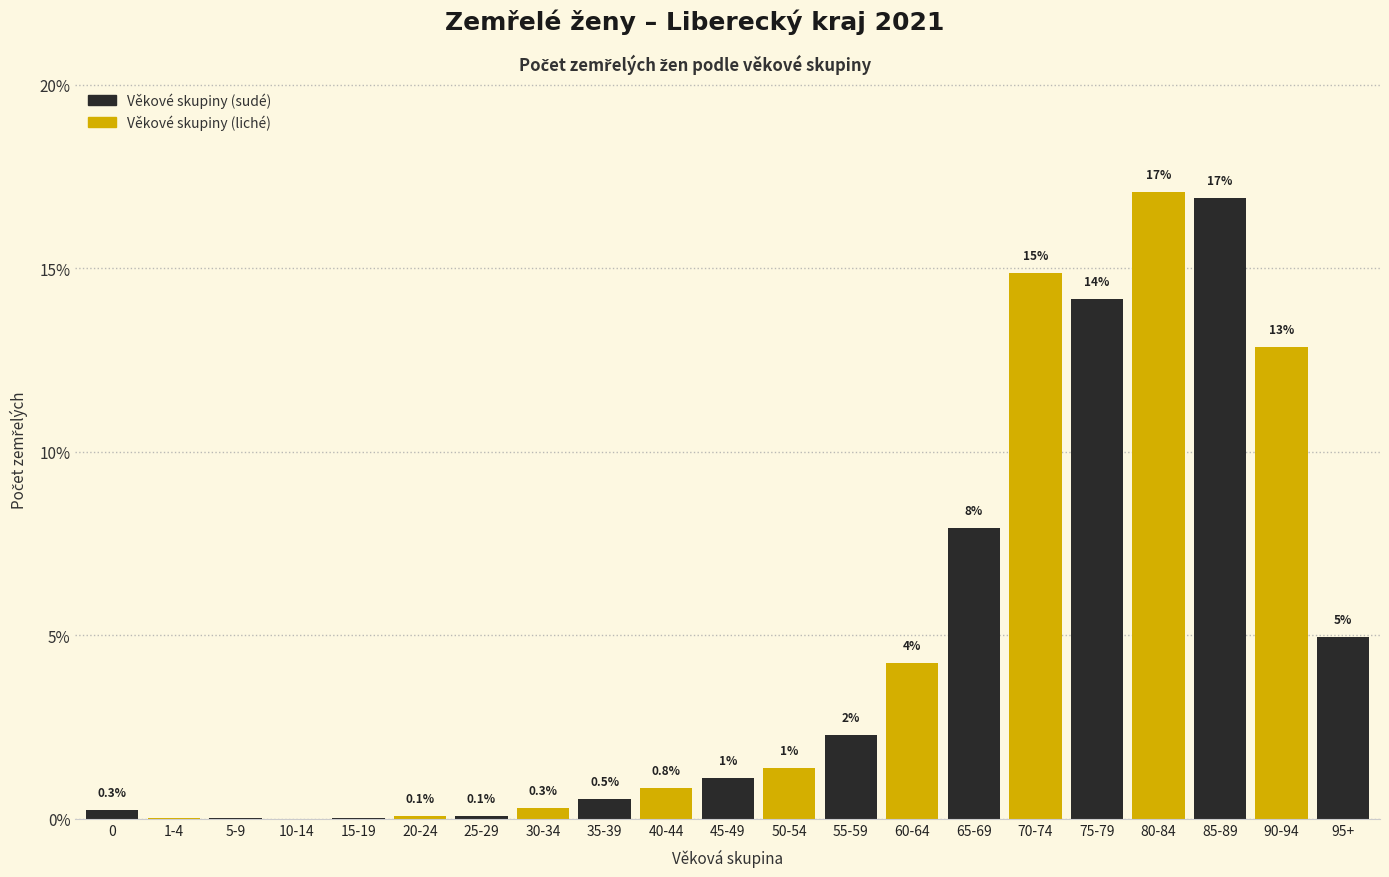

The chart shows a value of 12.9 at 90-94. True or false?

True